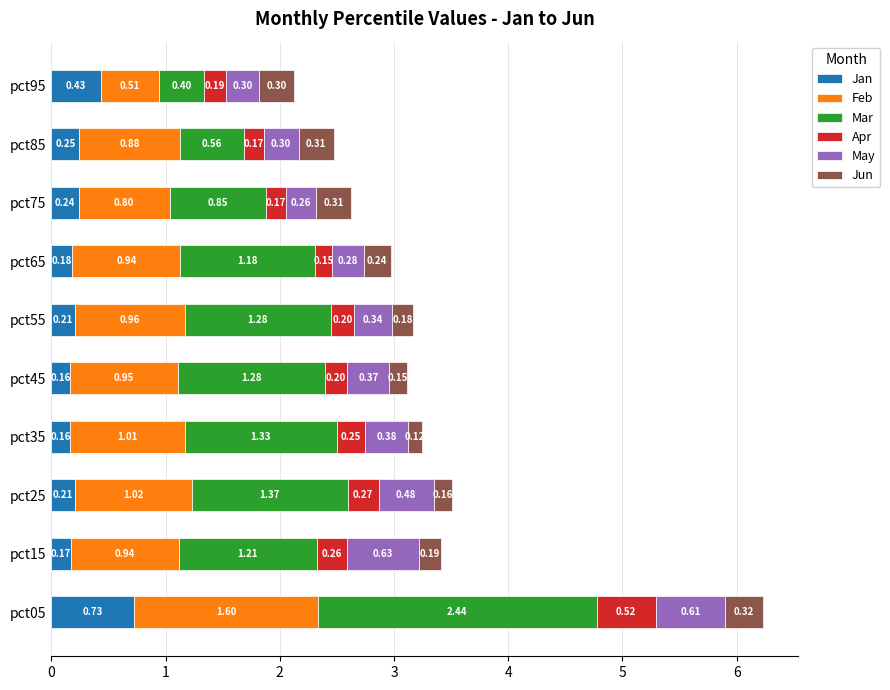

At which category is the sum across all series the highest?

pct05